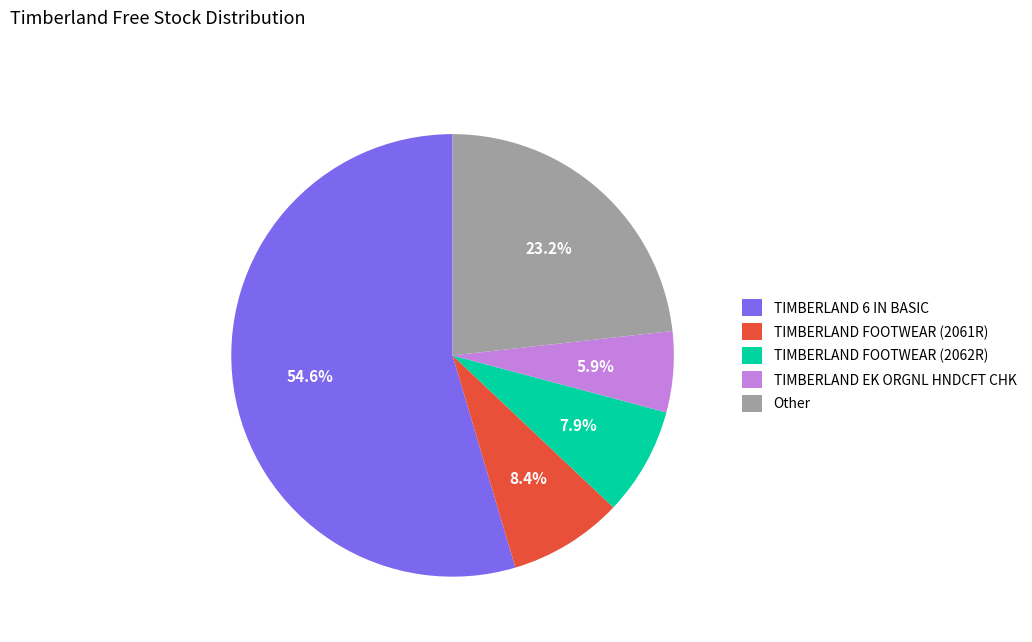

What is the ratio of the value at TIMBERLAND FOOTWEAR (2061R) to the value at TIMBERLAND EK ORGNL HNDCFT CHK?

1.4